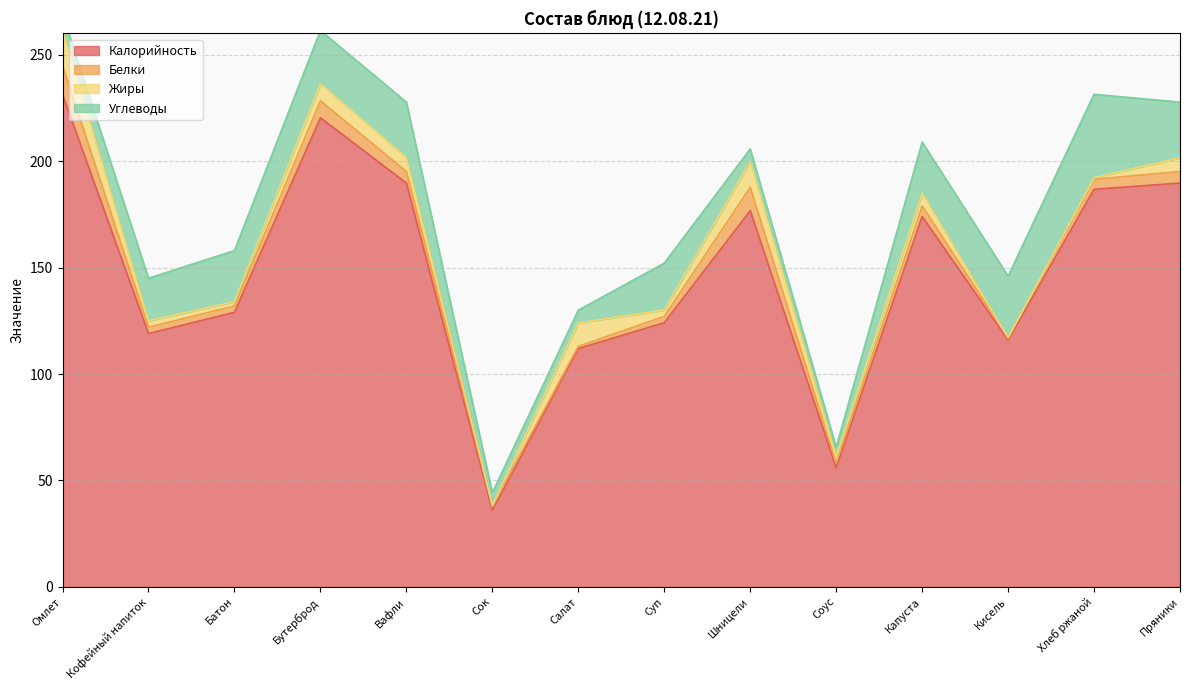

What is the sum of the Калорийность values at Суп and Капуста?

298.1